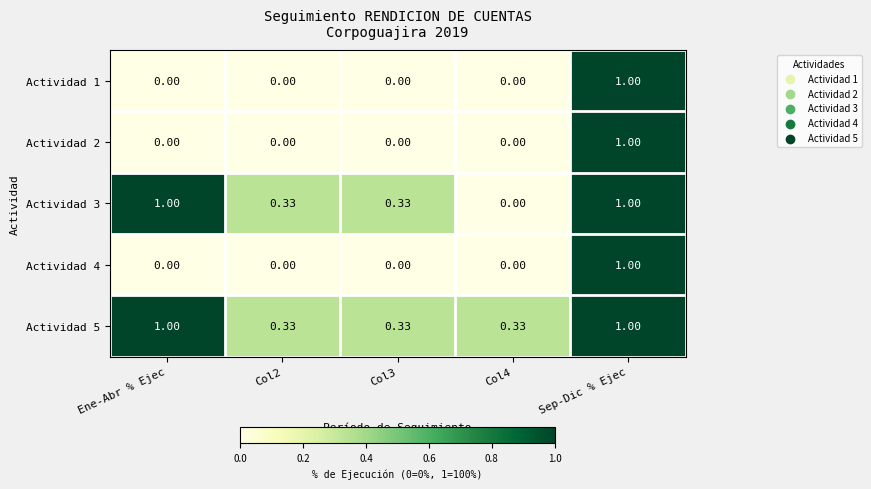

At which category is the sum across all series the highest?

Sep-Dic % Ejec